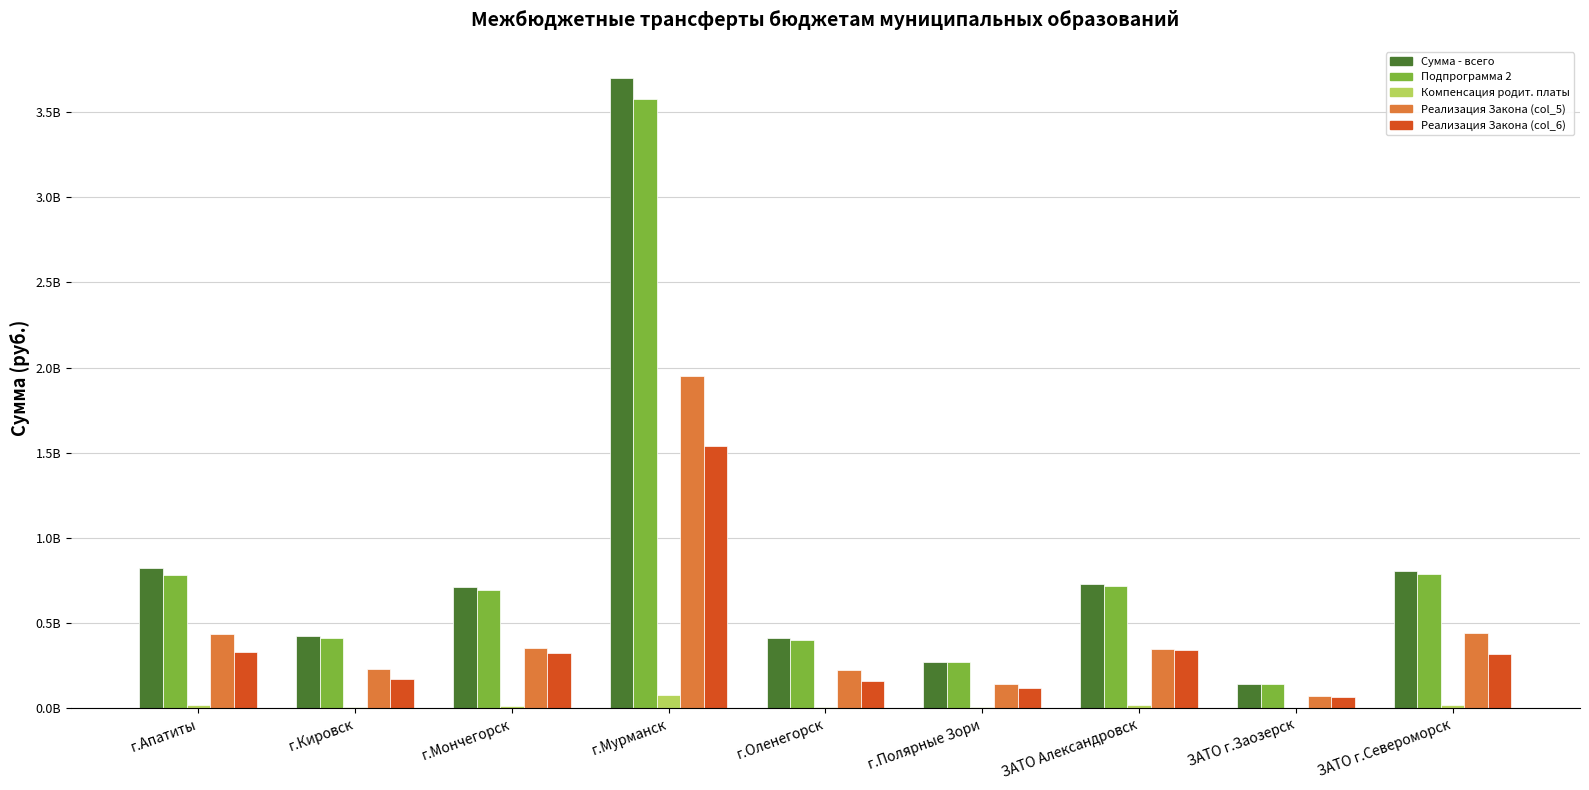

Reading left to right, transcribe all the data shown in this chart.

Сумма - всего: г.Апатиты=822044000	г.Кировск=421909600	г.Мончегорск=714144900	г.Мурманск=3697539000	г.Оленегорск=411459100	г.Полярные Зори=273953700	ЗАТО Александровск=731792400	ЗАТО г.Заозерск=143062300	ЗАТО г.Североморск=805650900
Подпрограмма 2: г.Апатиты=785243300	г.Кировск=411323600	г.Мончегорск=693370600	г.Мурманск=3578938900	г.Оленегорск=399902600	г.Полярные Зори=268947400	ЗАТО Александровск=715917200	ЗАТО г.Заозерск=141740600	ЗАТО г.Североморск=786434700
Компенсация родит. платы: г.Апатиты=16707200	г.Кировск=9563800	г.Мончегорск=14160000	г.Мурманск=77255700	г.Оленегорск=9692100	г.Полярные Зори=6200600	ЗАТО Александровск=18875400	ЗАТО г.Заозерск=3399800	ЗАТО г.Североморск=20120700
Реализация Закона (col_5): г.Апатиты=434343300	г.Кировск=229383100	г.Мончегорск=351262500	г.Мурманск=1951669200	г.Оленегорск=225187100	г.Полярные Зори=141579900	ЗАТО Александровск=350293600	ЗАТО г.Заозерск=72063800	ЗАТО г.Североморск=444425800
Реализация Закона (col_6): г.Апатиты=331097100	г.Кировск=169651600	г.Мончегорск=326290300	г.Мурманск=1541195100	г.Оленегорск=162947300	г.Полярные Зори=119829200	ЗАТО Александровск=343356200	ЗАТО г.Заозерск=65766400	ЗАТО г.Североморск=319387300